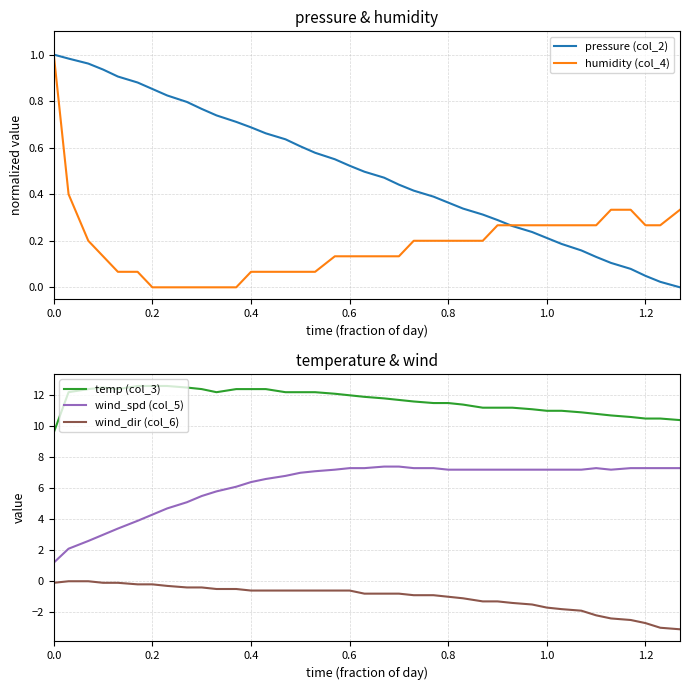

Rank the series by their maximum value, from lowest to highest.

wind_dir (col_6), pressure (col_2), humidity (col_4), wind_spd (col_5), temp (col_3)